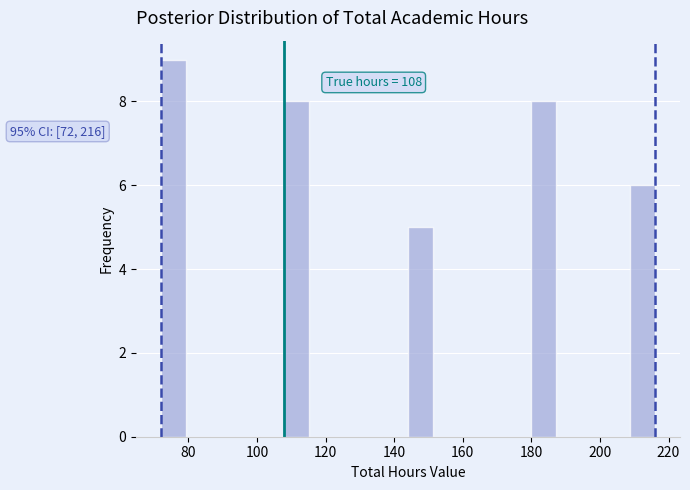

Read against the x-axis, roughly where is the centre of the tallest bar?

76